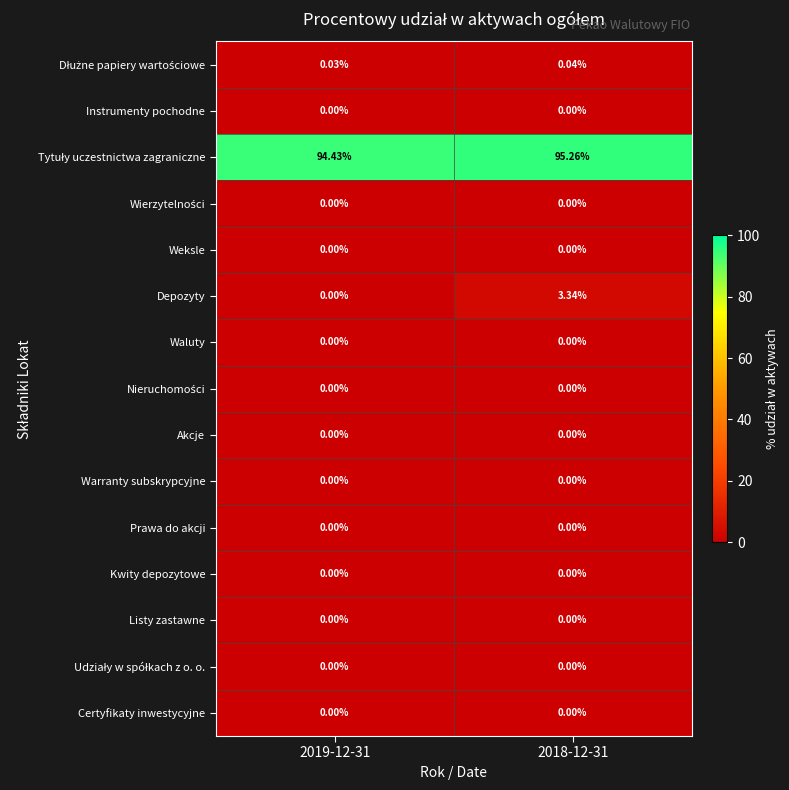

At which category is the sum across all series the highest?

2018-12-31